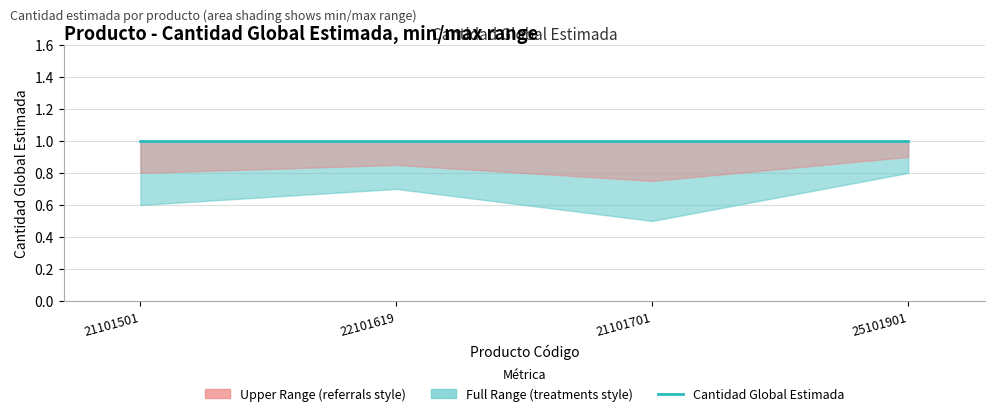

How many series are shown in this chart?

3